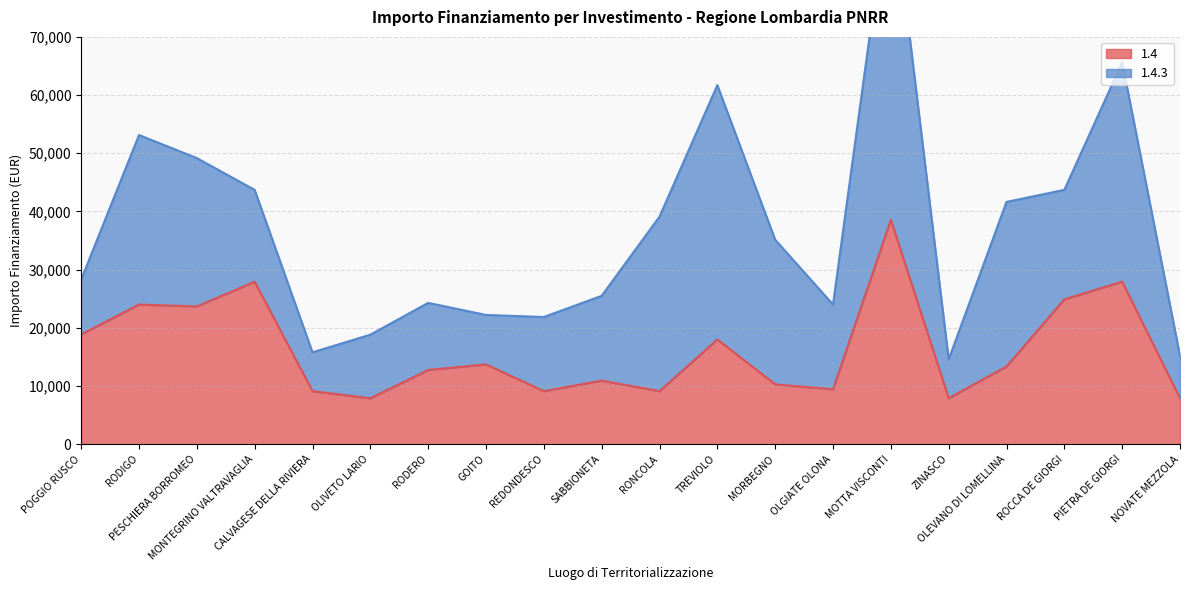

True or false: the data has more than 0 interior local peaks.

True